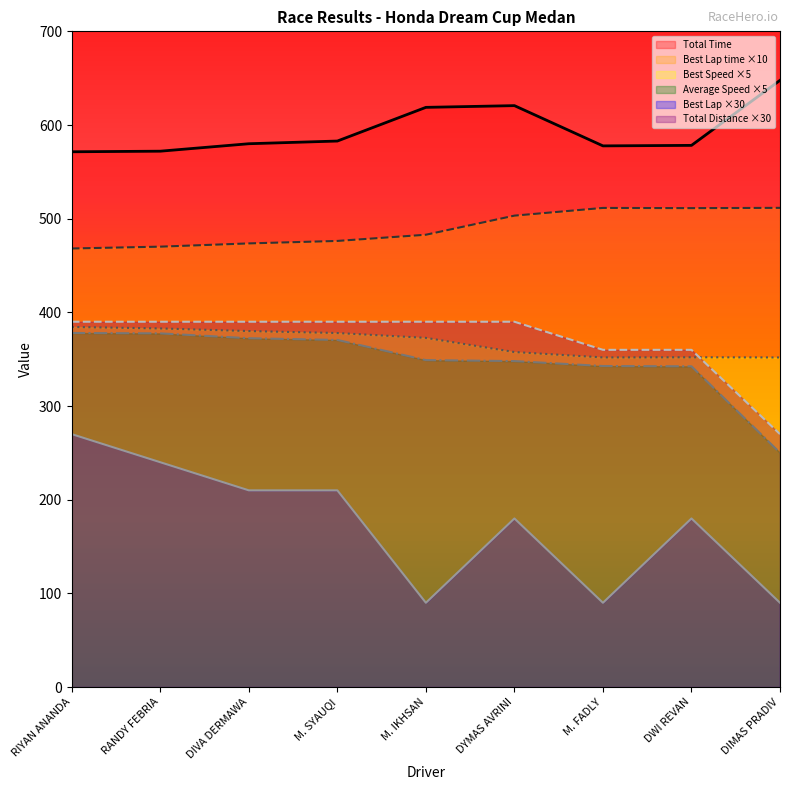

What is the minimum value for Total Time?

571.4